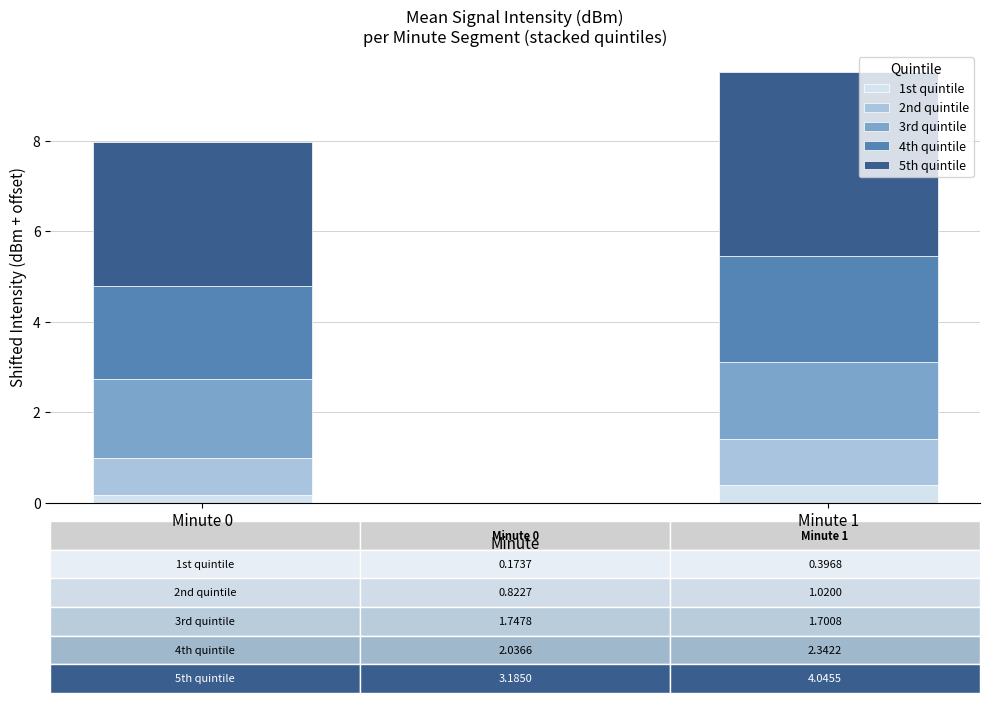

What is the total value across all series at Minute 1?

9.5